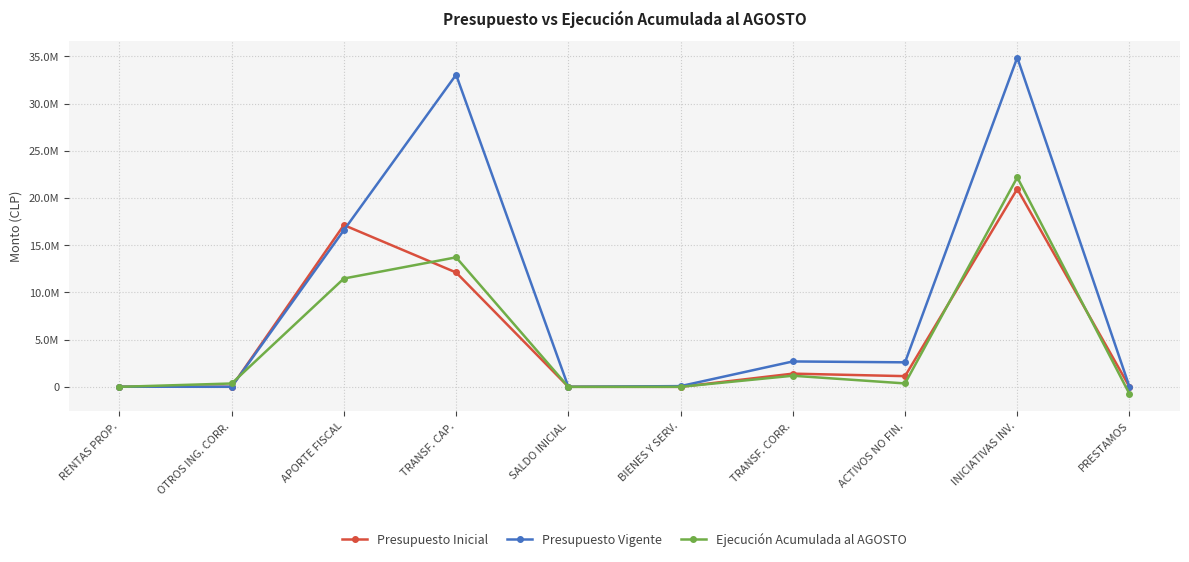

Does the chart have visible grid lines?

Yes